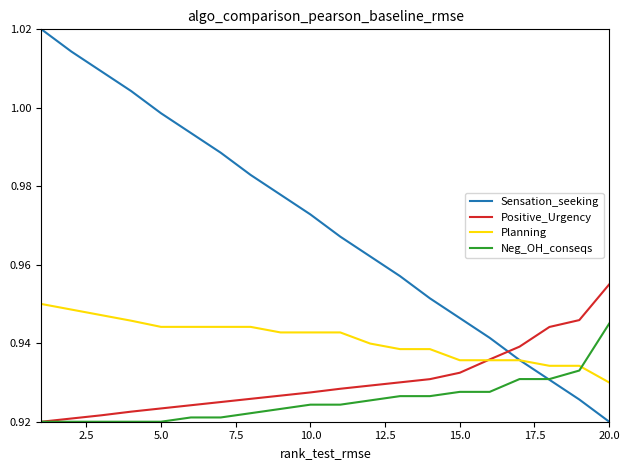

At how many categories does at least one series exceed 0?

20